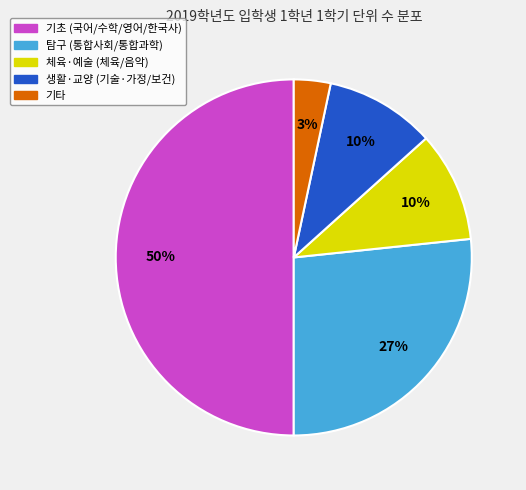

To the nearest percent, what is the difference between the largest and smallest slice percentages?

47%